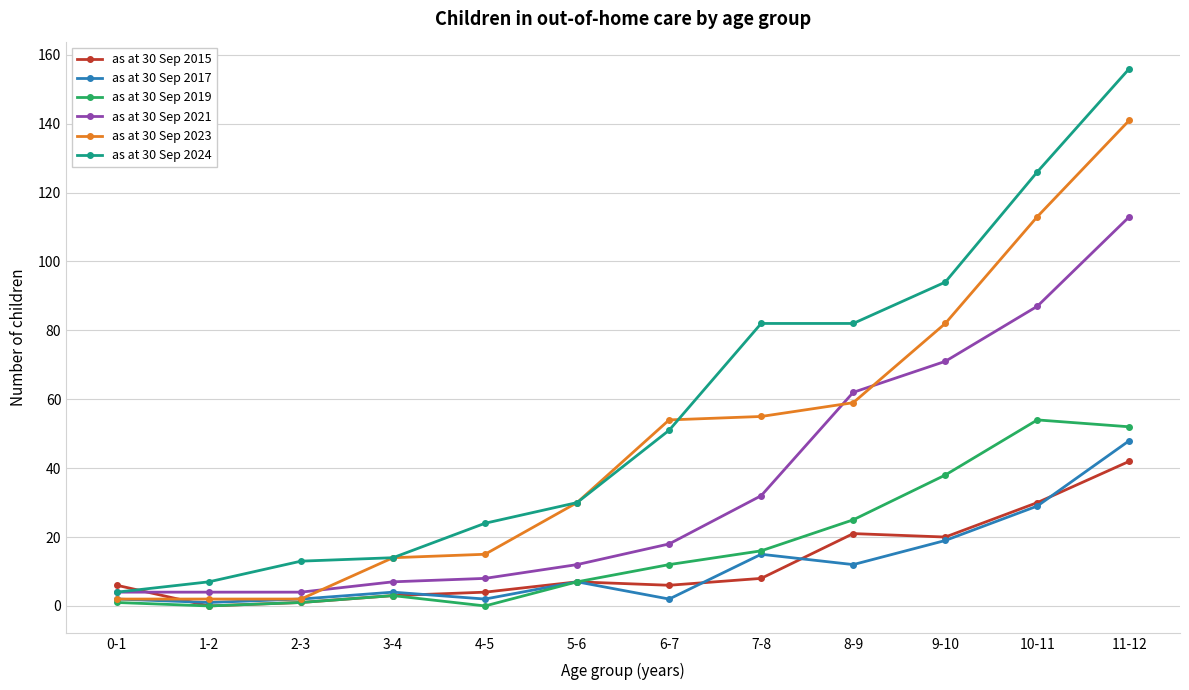

What is the label of the 8th point from the right?

4-5